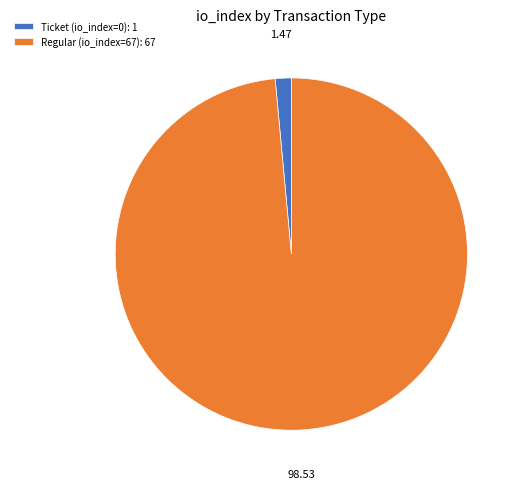

Is the sum of Ticket (io_index=0): 1 and Regular (io_index=67): 67 greater than half?

Yes